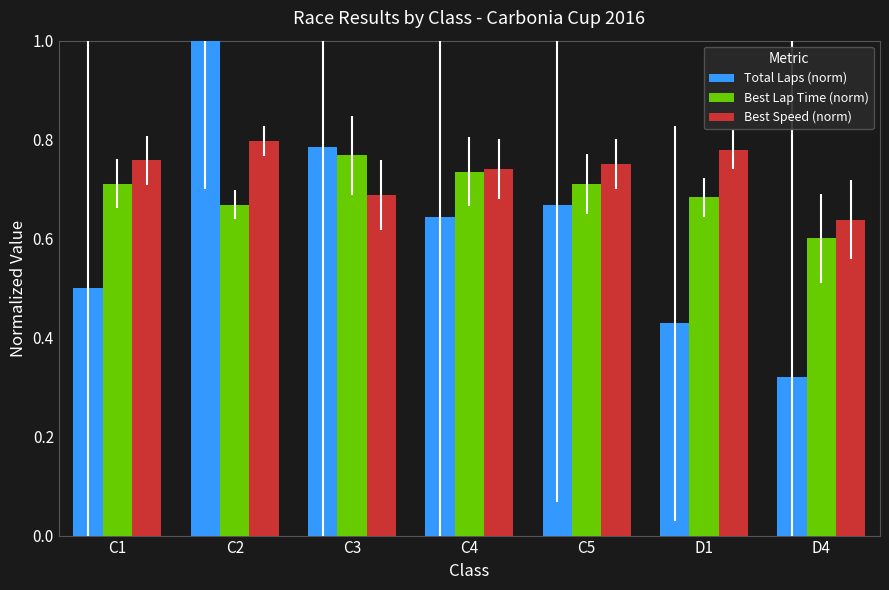

The value of Best Speed (norm) at D4 is 0.6. True or false?

True